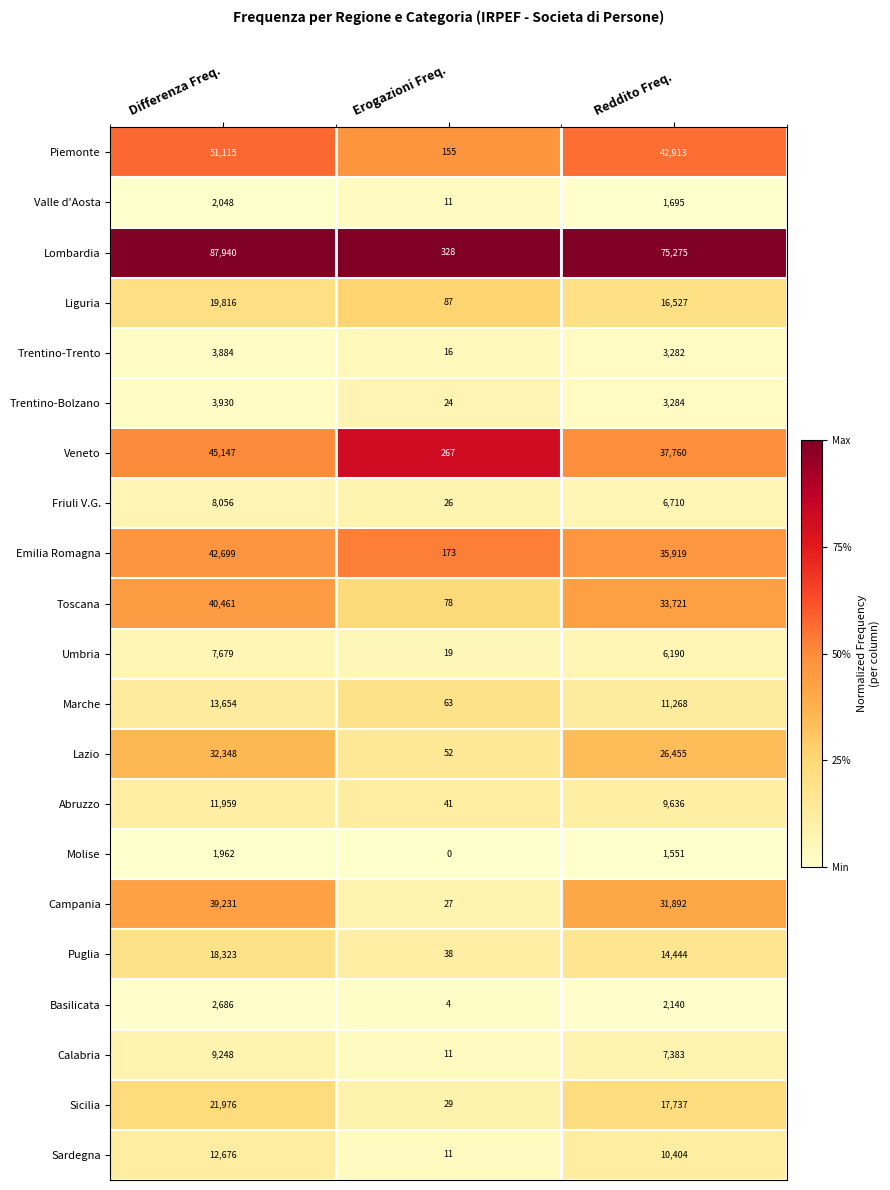

What value does the Sardegna series have at Differenza Freq., to the nearest 50?

12700